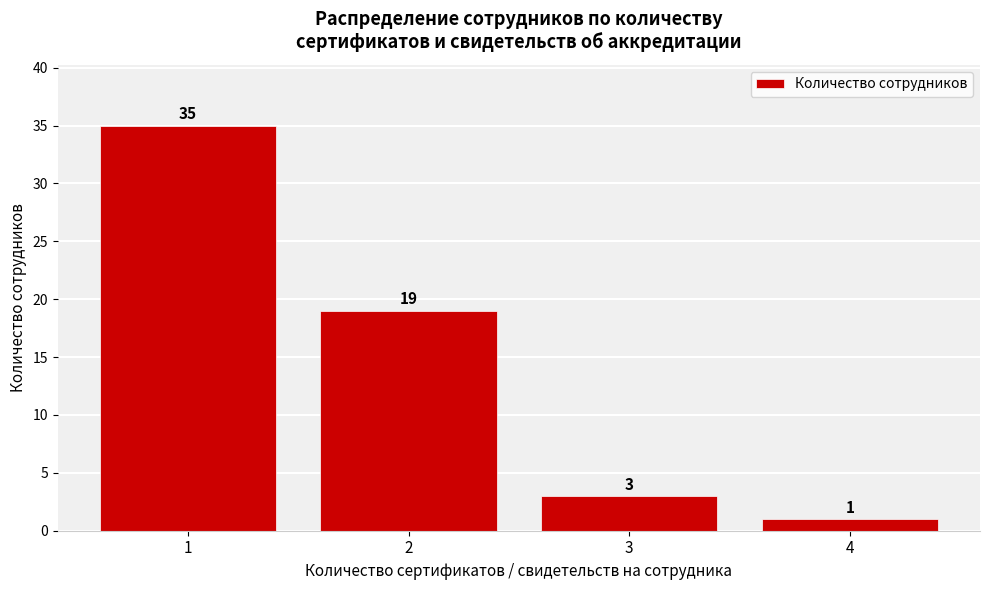

Reading left to right, transcribe all the data shown in this chart.

1=35	2=19	3=3	4=1